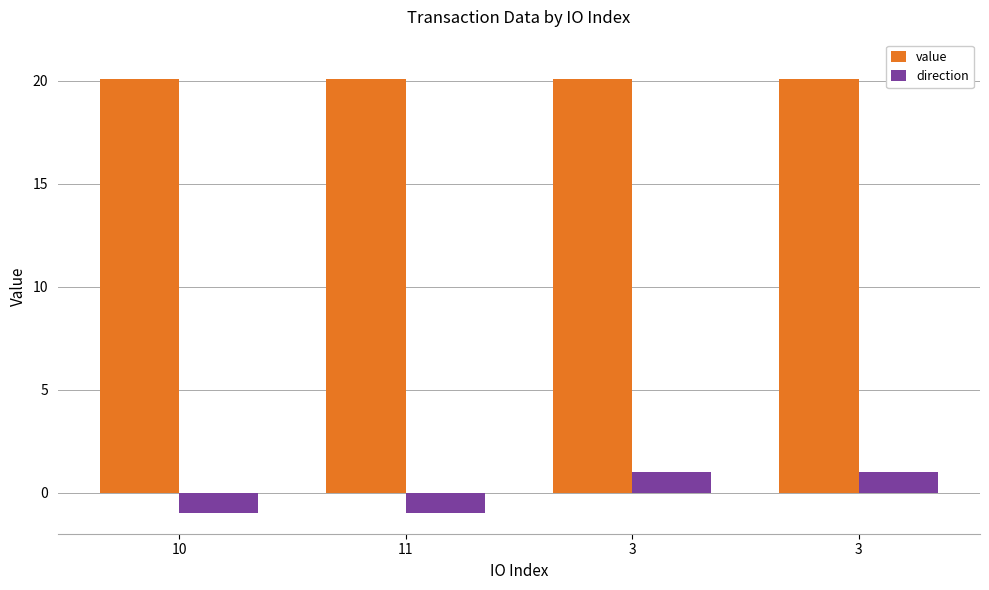

What is the difference between the highest and lowest values at 3?

19.1